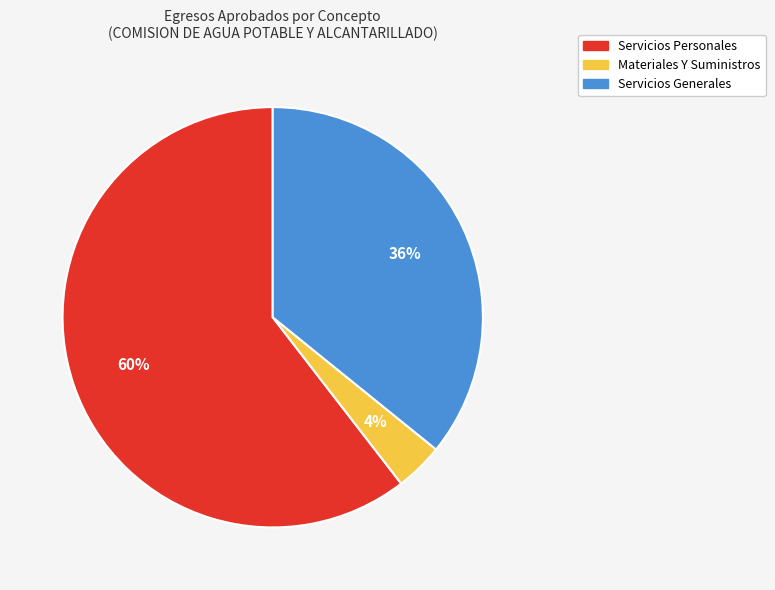

To the nearest percent, what is the average slice percentage?

33%